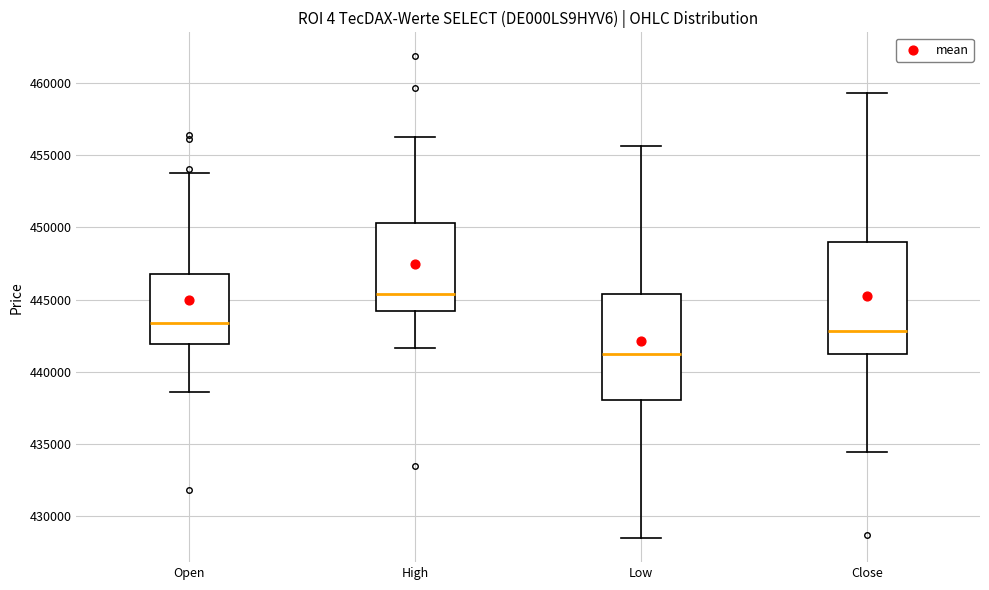

Reading left to right, read every box against the y-axis: the position of its median line, the range the box covers, and the ends of its whiskers. The values are not printed on the chart, so give them approximately, as read against the axis.

Open: median 443500, box 442000 to 446500, whiskers 438500 to 454000
High: median 445500, box 444000 to 450500, whiskers 441500 to 456500
Low: median 441500, box 438000 to 445500, whiskers 428500 to 455500
Close: median 443000, box 441000 to 449000, whiskers 434500 to 459500